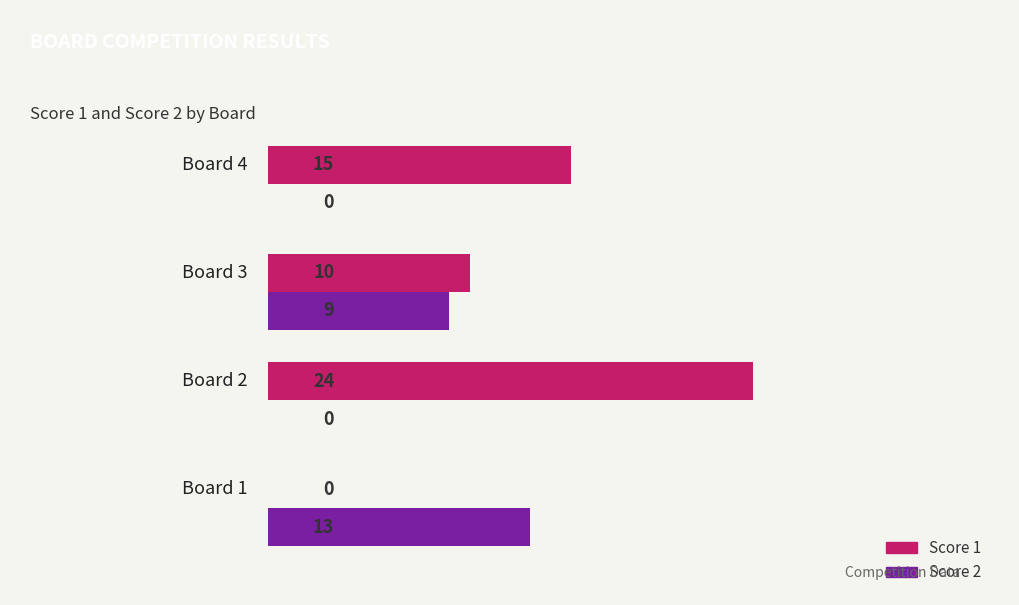

What is the sum of all Score 1 values?

49